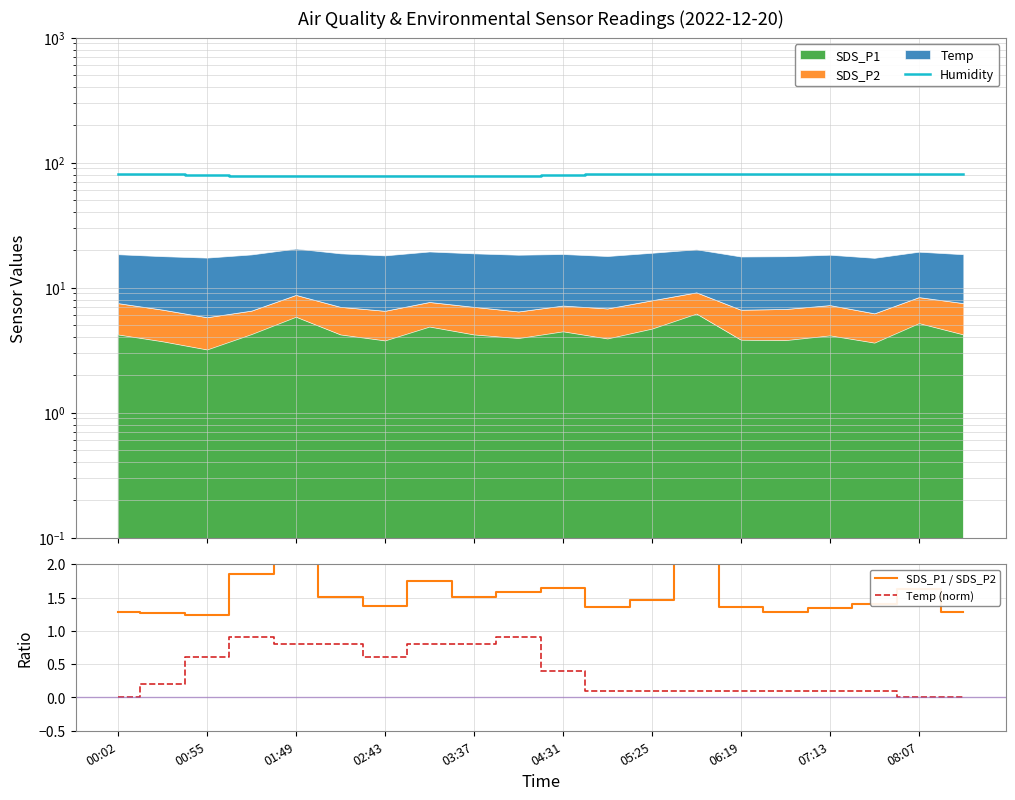

True or false: Temp (norm) has a value of 0.4 at 04:31.

True